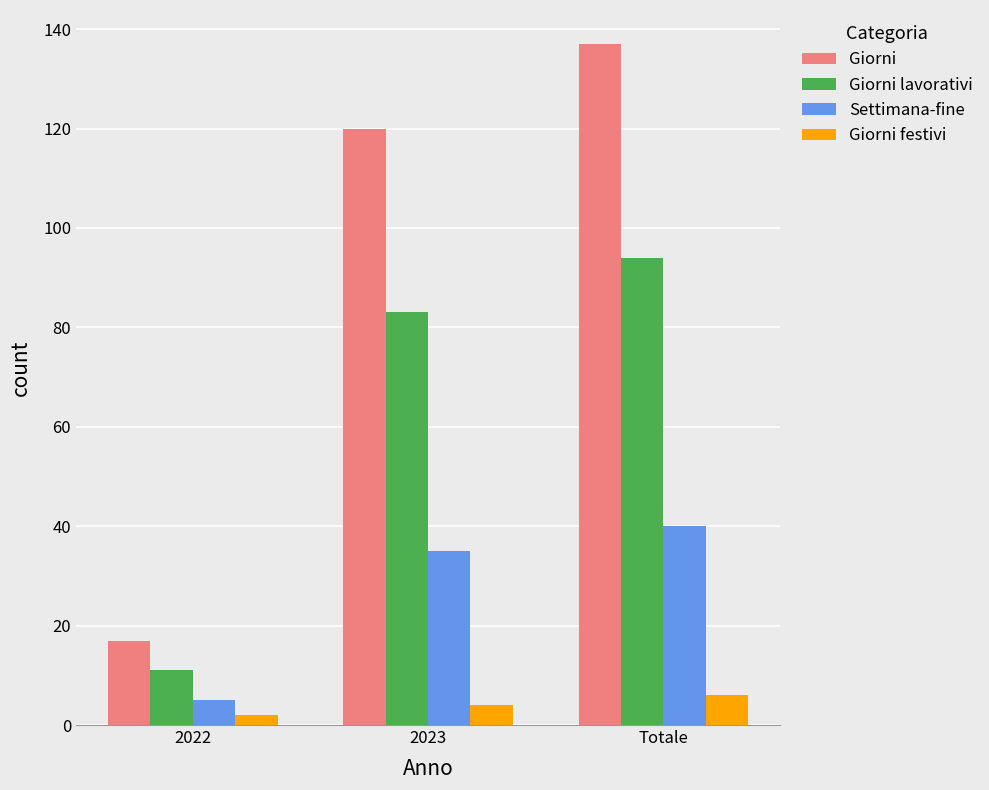

Is it true that Giorni equals 120 at 2023?

True